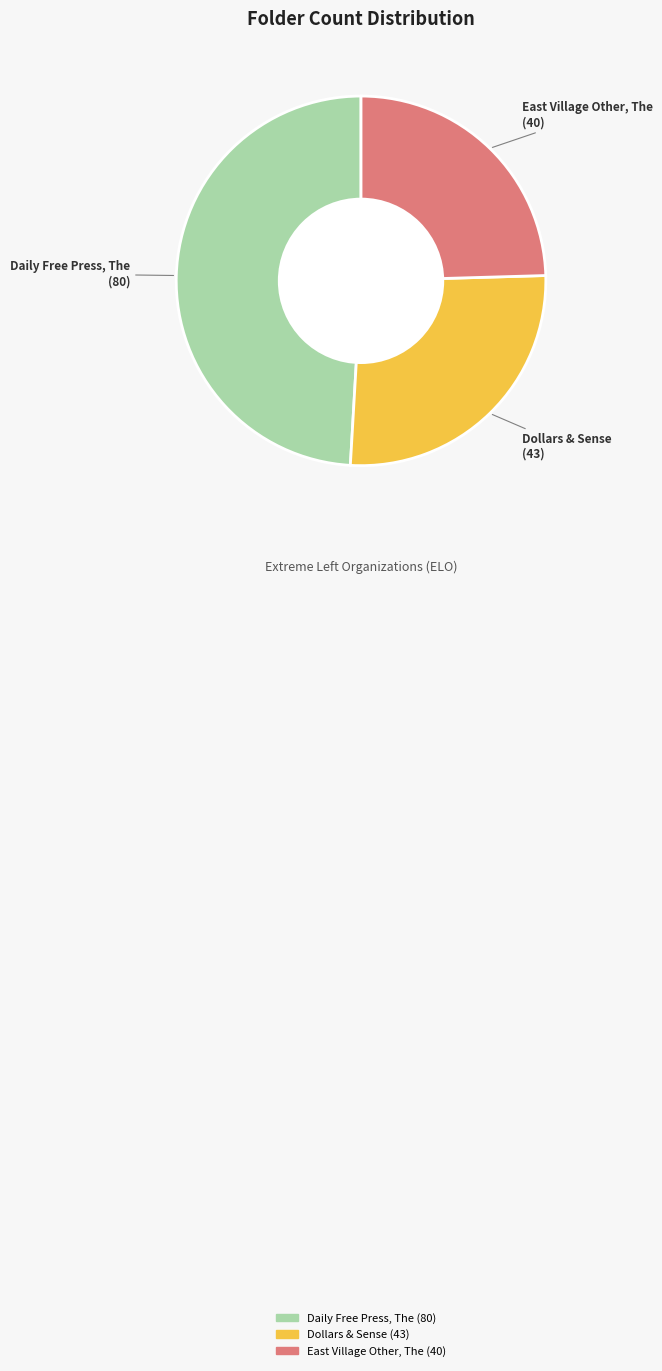

Do East Village Other, The and Dollars & Sense together represent more than half of the pie?

Yes